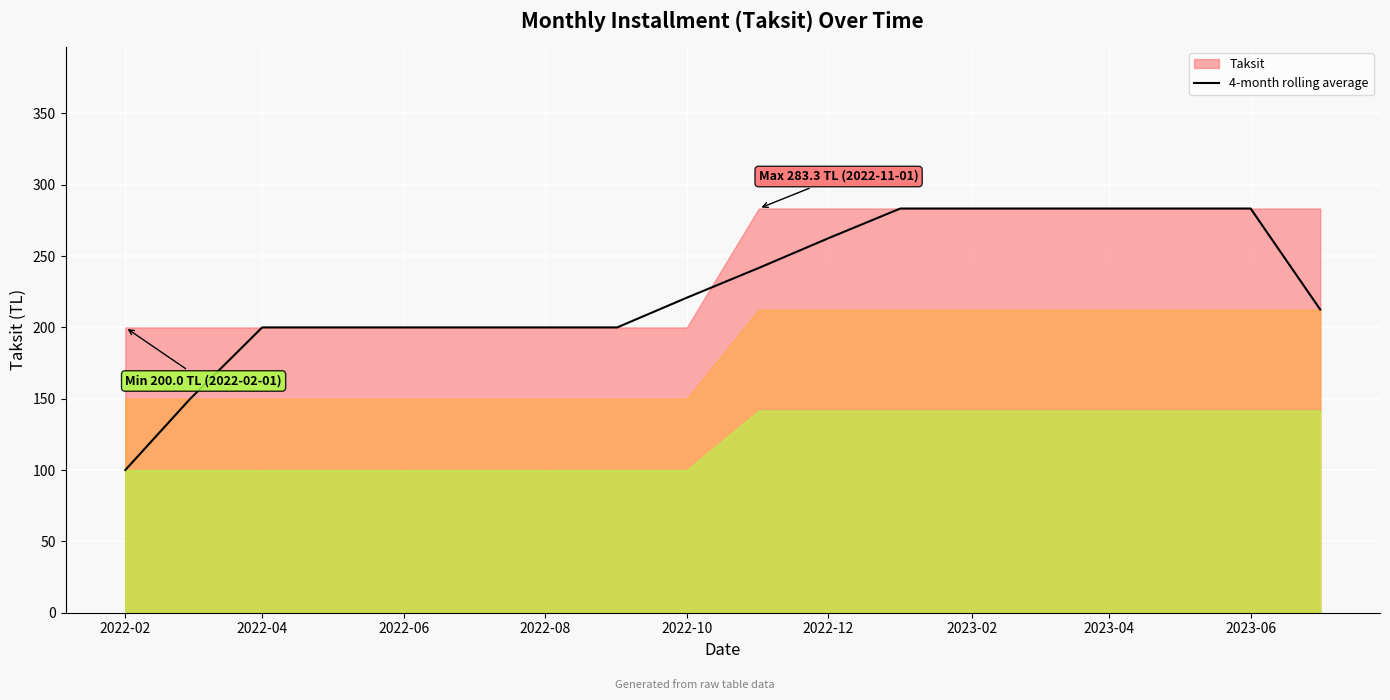

The value of 4-month rolling average at 2022-02 is 100.0. True or false?

True